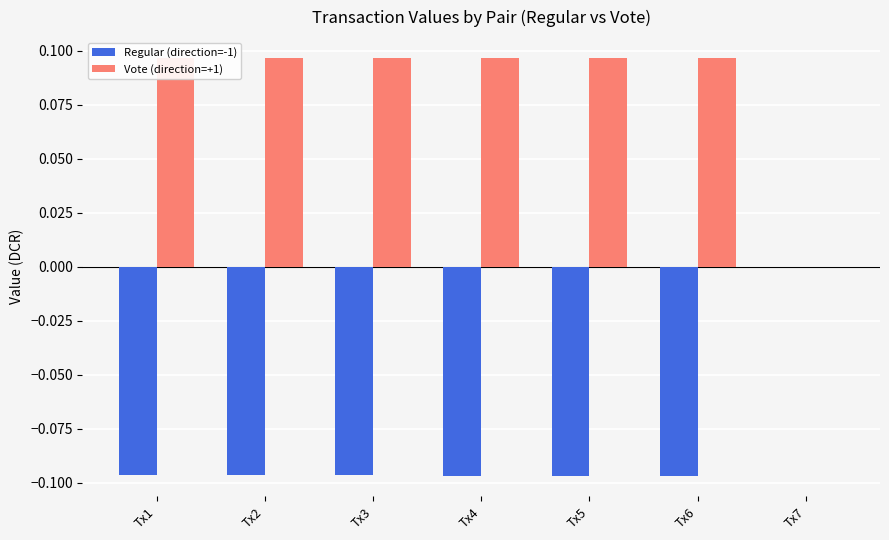

At which label does Regular (direction=-1) reach its peak?

Tx7